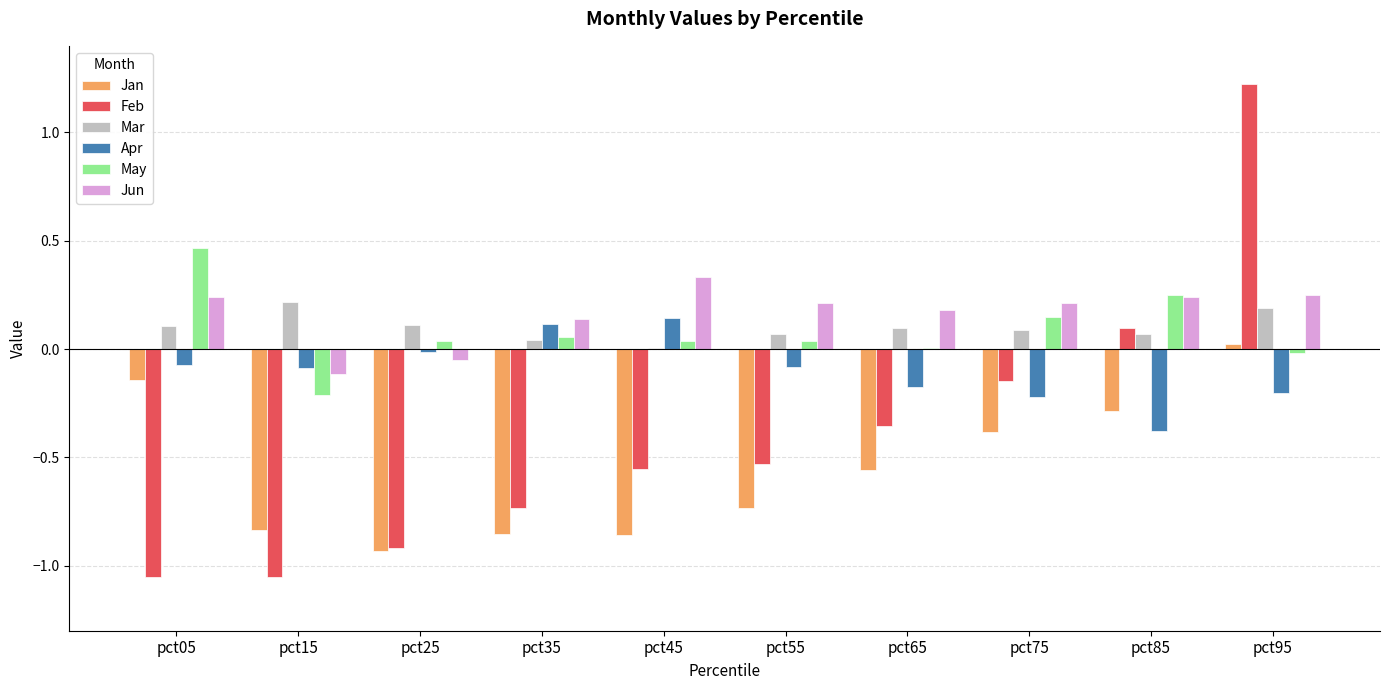

What is the greatest value displayed?

1.2